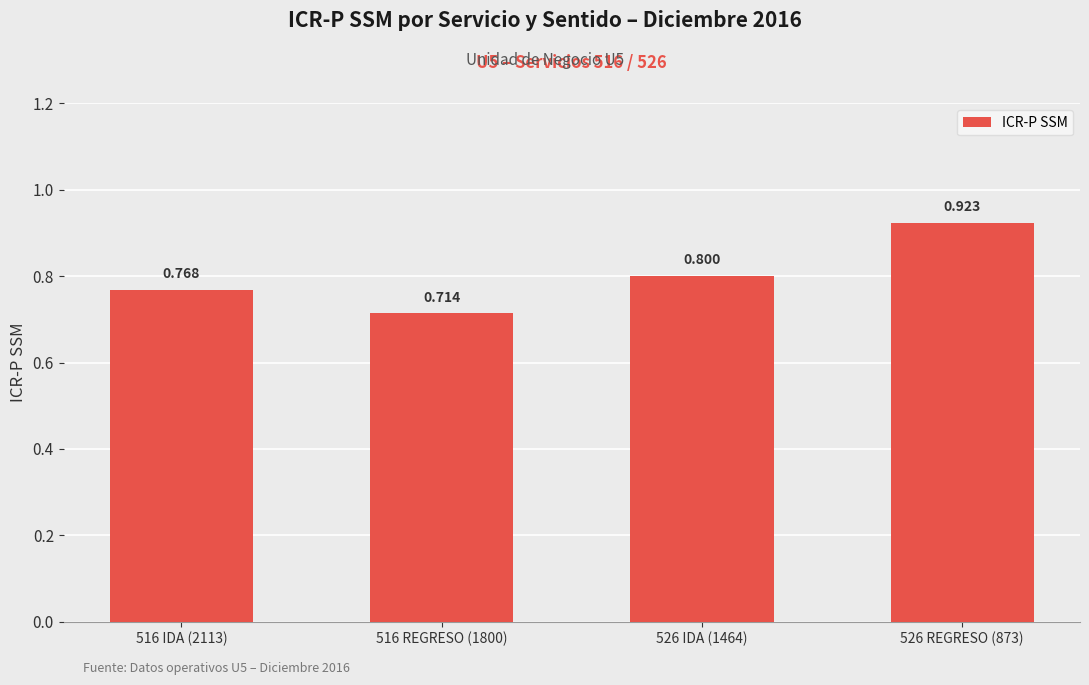

At which category does the chart reach its peak across all series?

526 REGRESO (873)